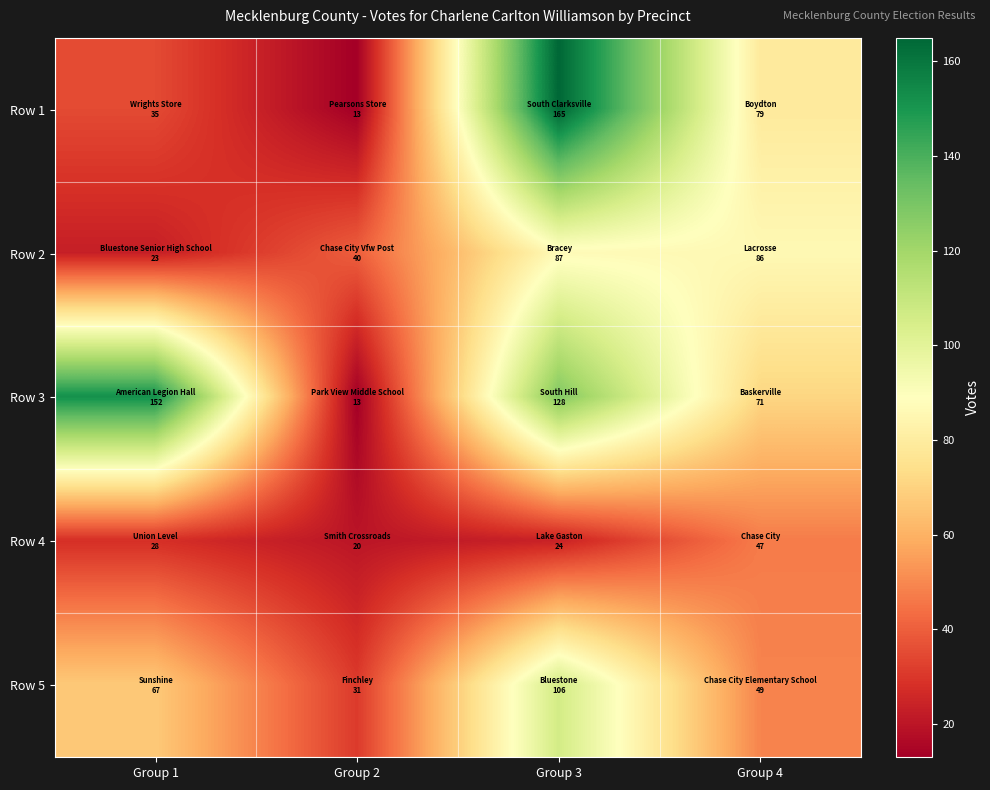

Which series changed the most between Group 2 and Group 3?

Row 1